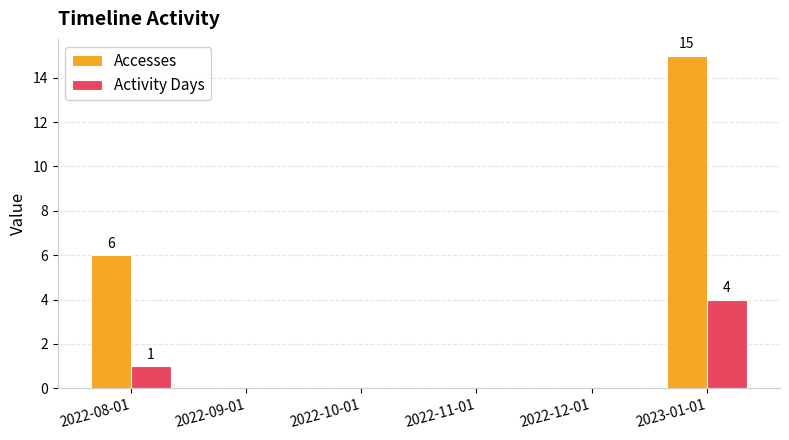

How many groups of bars are there?

6